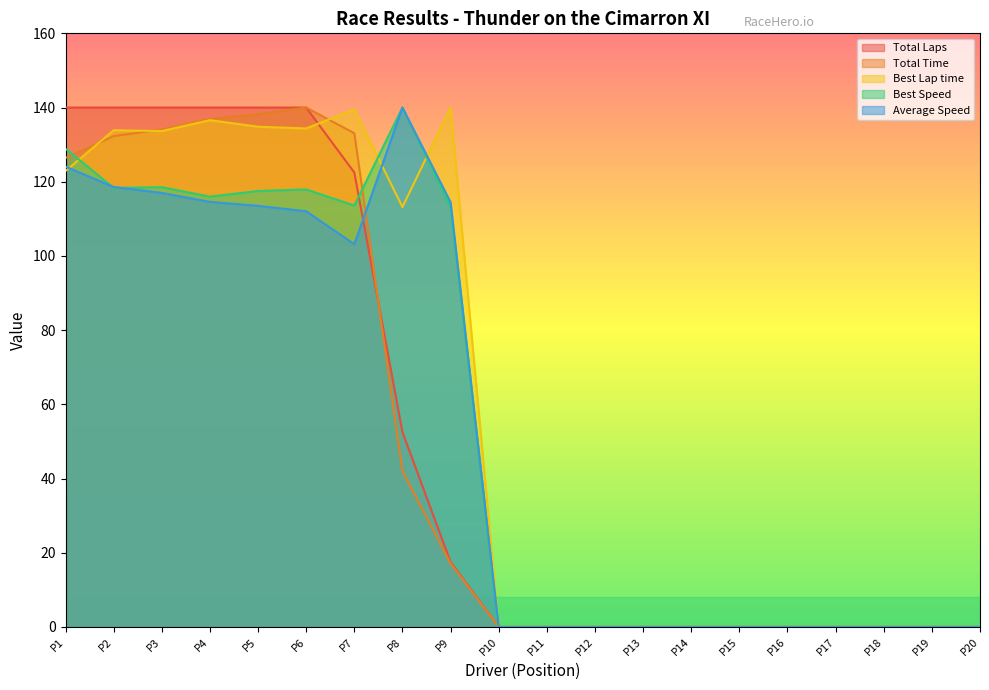

Does the chart have visible grid lines?

No